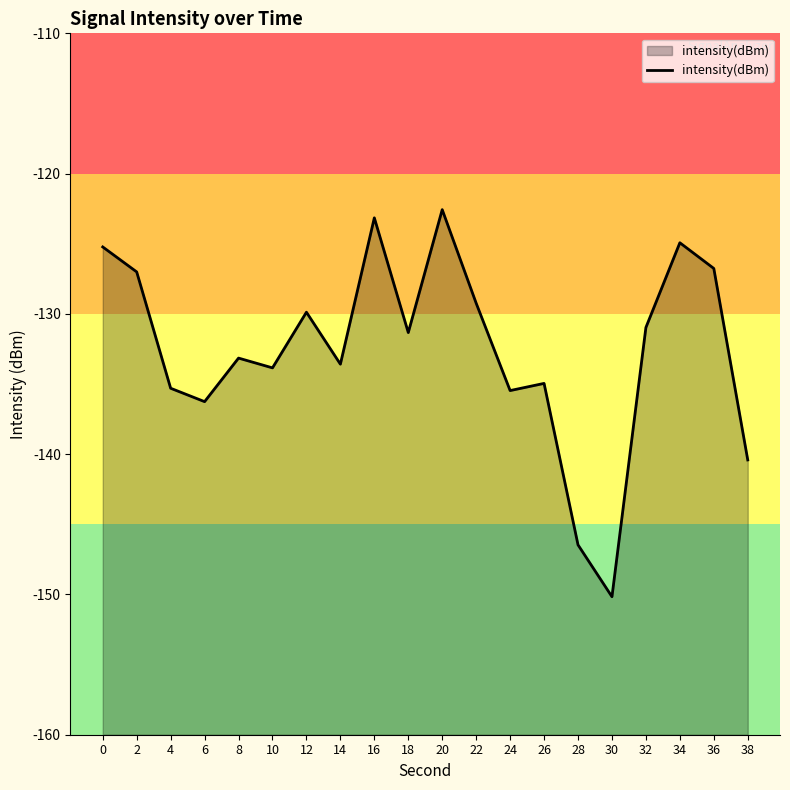

Read the value at 0.

-125.2